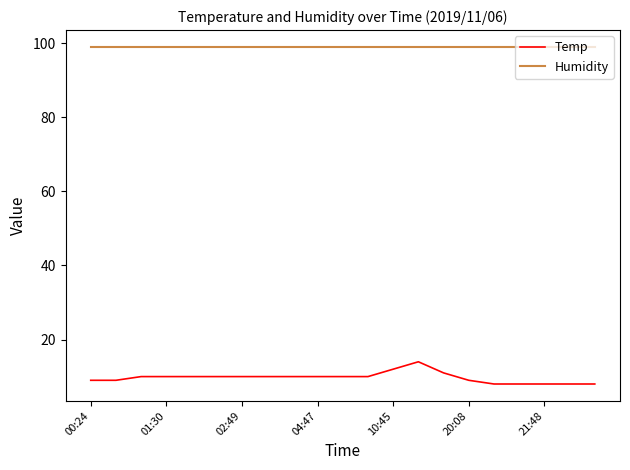

What is the greatest value displayed?

99